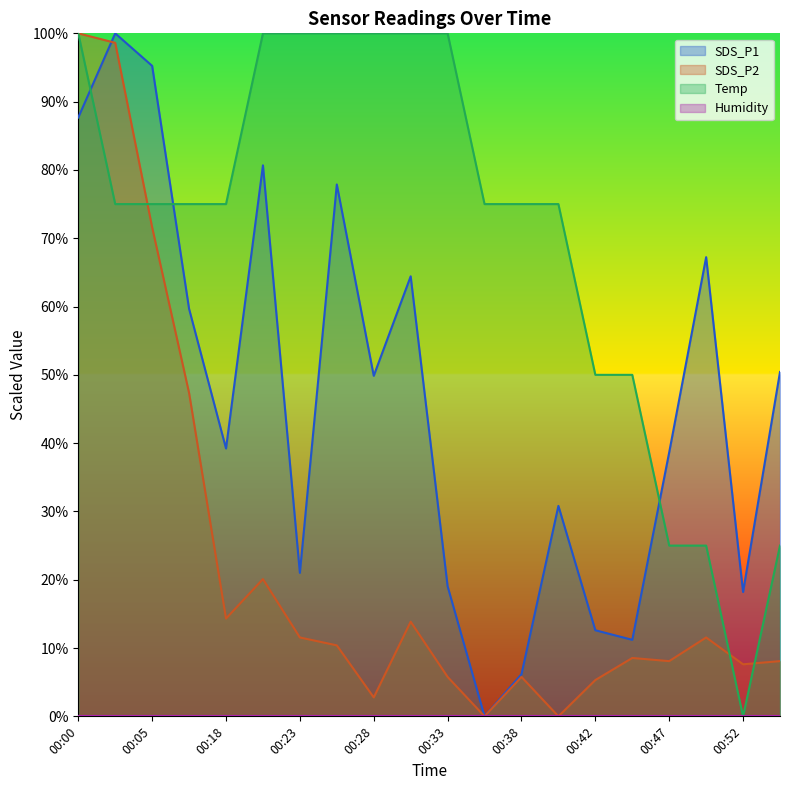

Between 00:05 and 00:45, which series saw the biggest shift?

SDS_P1